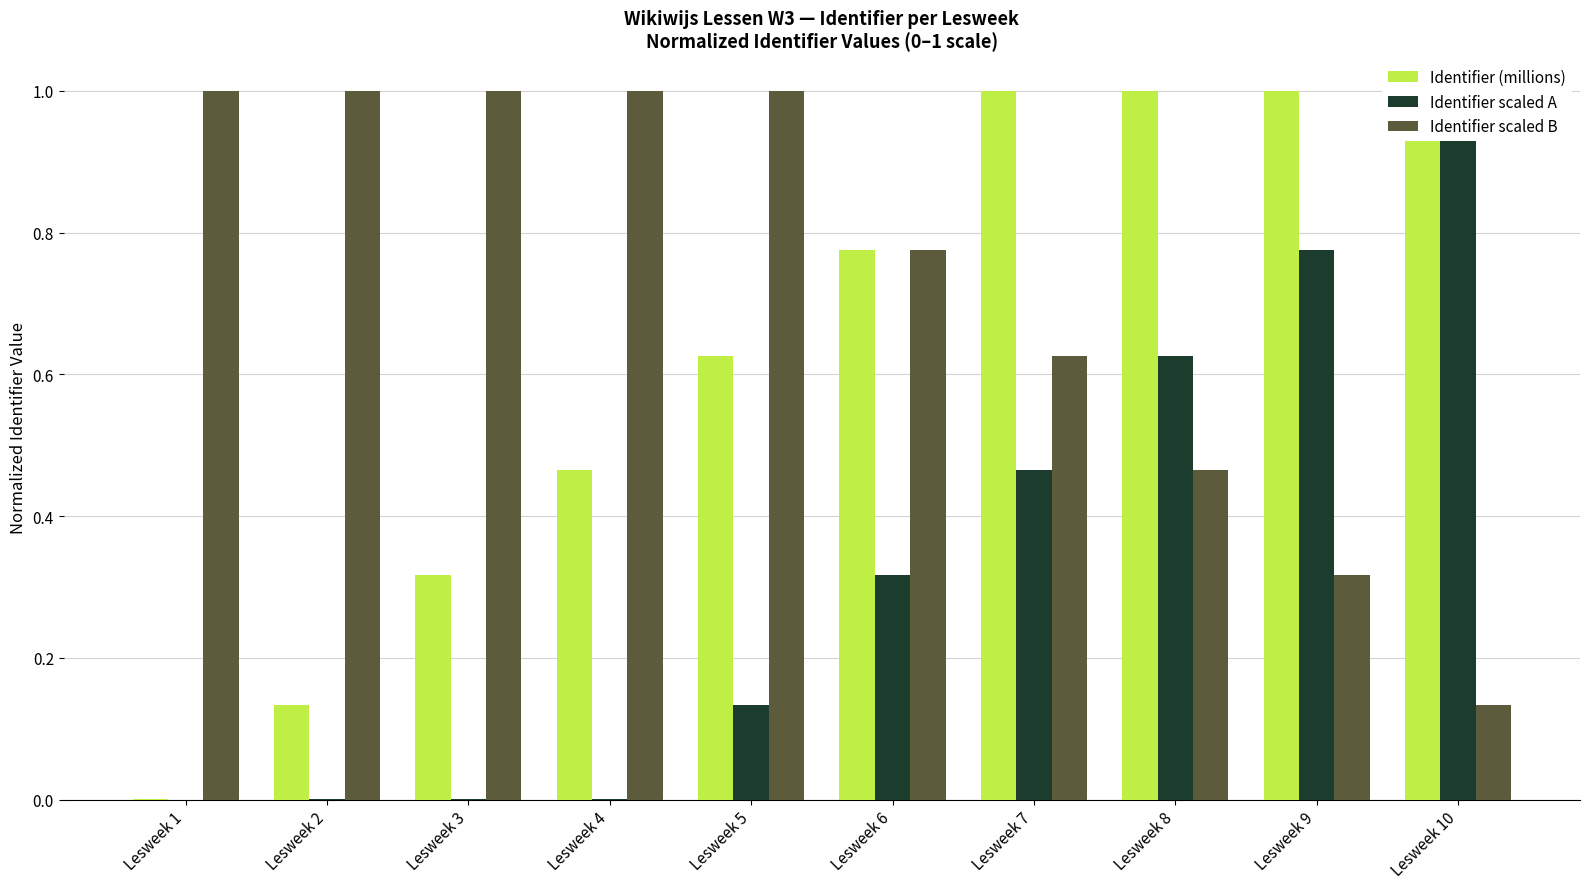

At which category does the chart reach its minimum across all series?

Lesweek 1